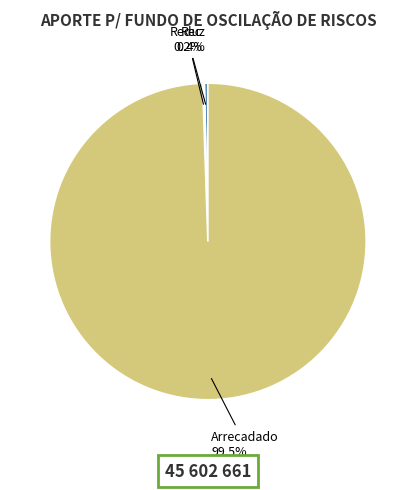

Is Arrecadado the majority of the pie?

Yes